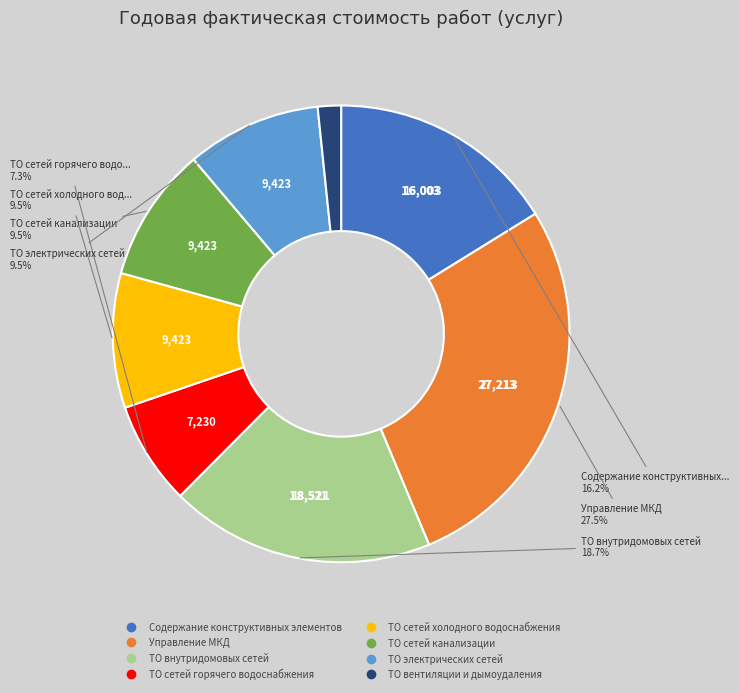

Does ТО сетей холодного водоснабжения account for over 50% of the chart?

No